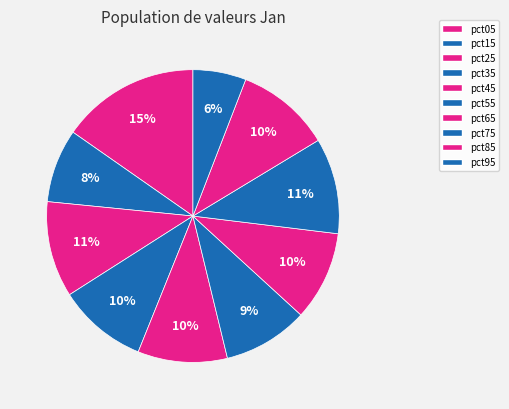

To the nearest percent, what is the difference between the pct95 and pct85 slice percentages?

5%